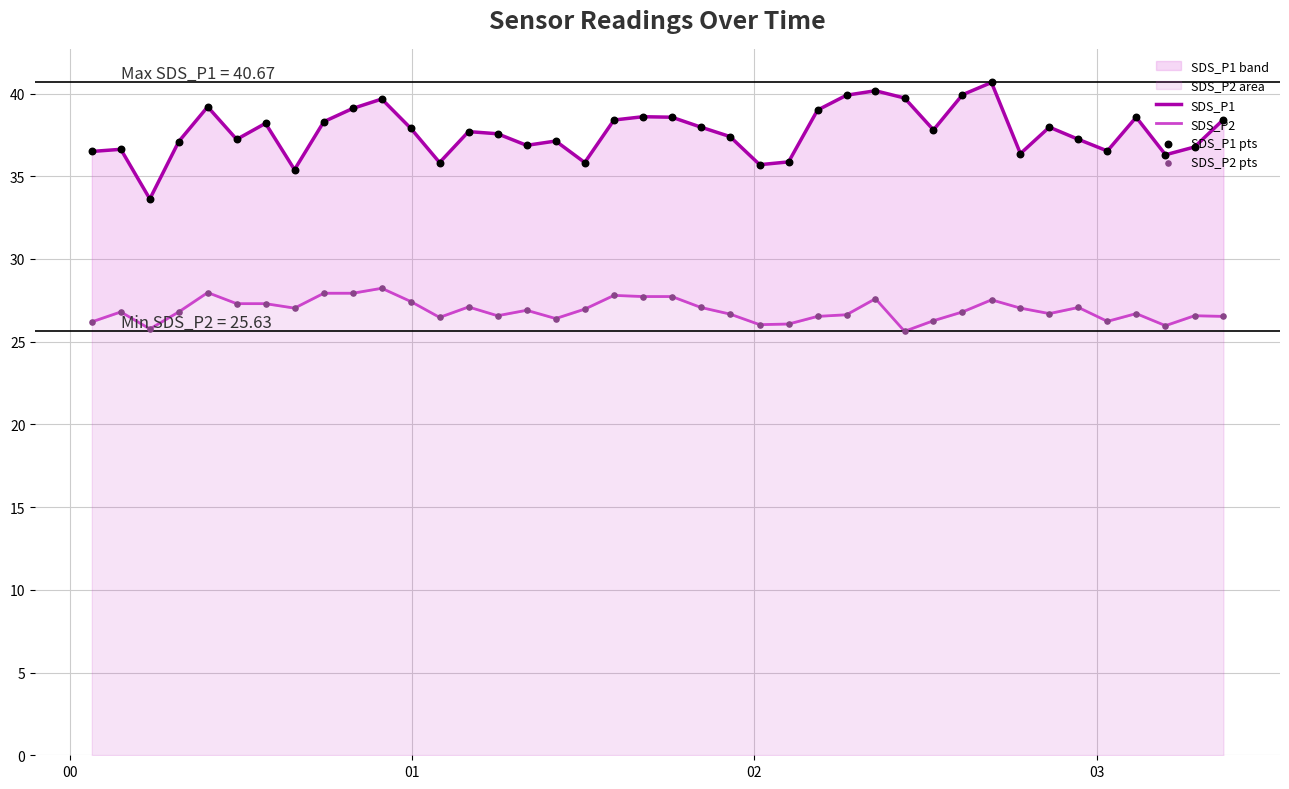

At how many categories does at least one series exceed 38?

16